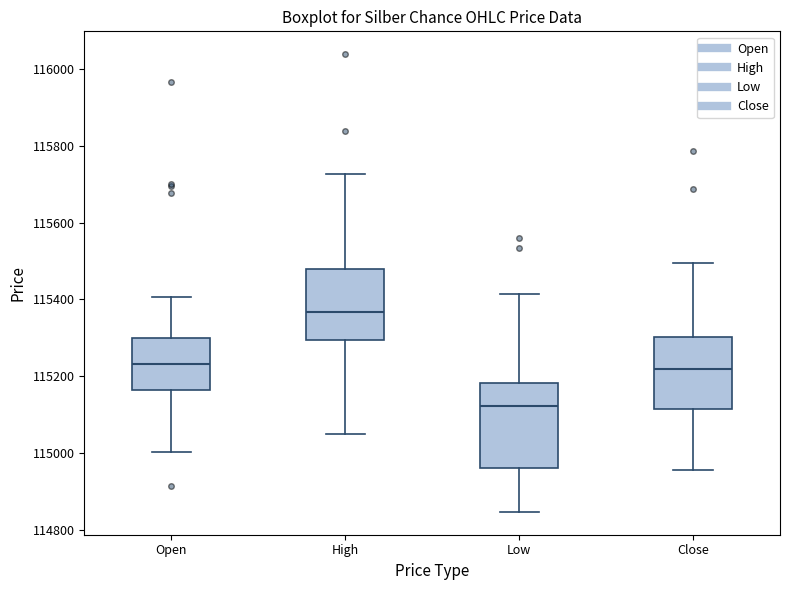

Which box's median line is the lowest?

Low